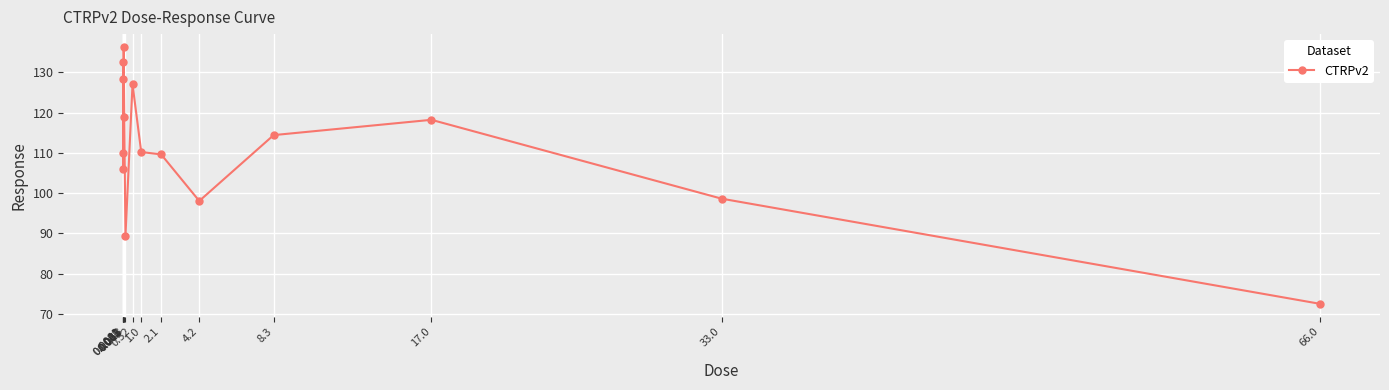

Where is the first local minimum?

0.016